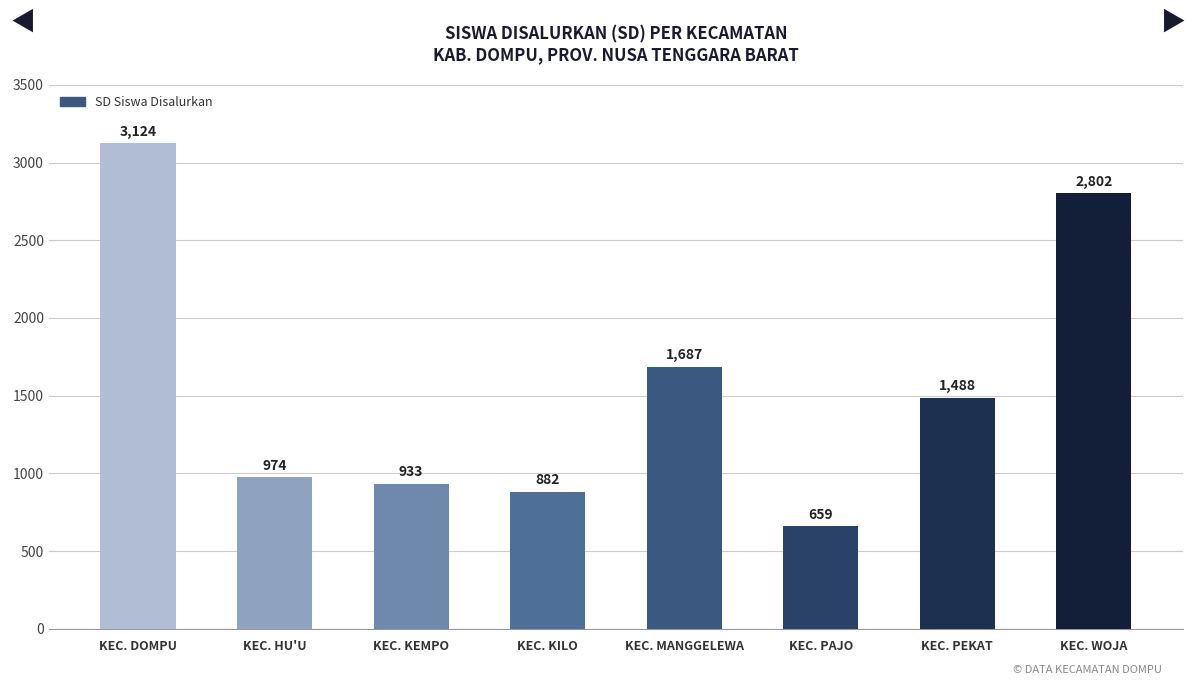

Reading left to right, what are all the values shown in this chart?

KEC. DOMPU=3124	KEC. HU'U=974	KEC. KEMPO=933	KEC. KILO=882	KEC. MANGGELEWA=1687	KEC. PAJO=659	KEC. PEKAT=1488	KEC. WOJA=2802